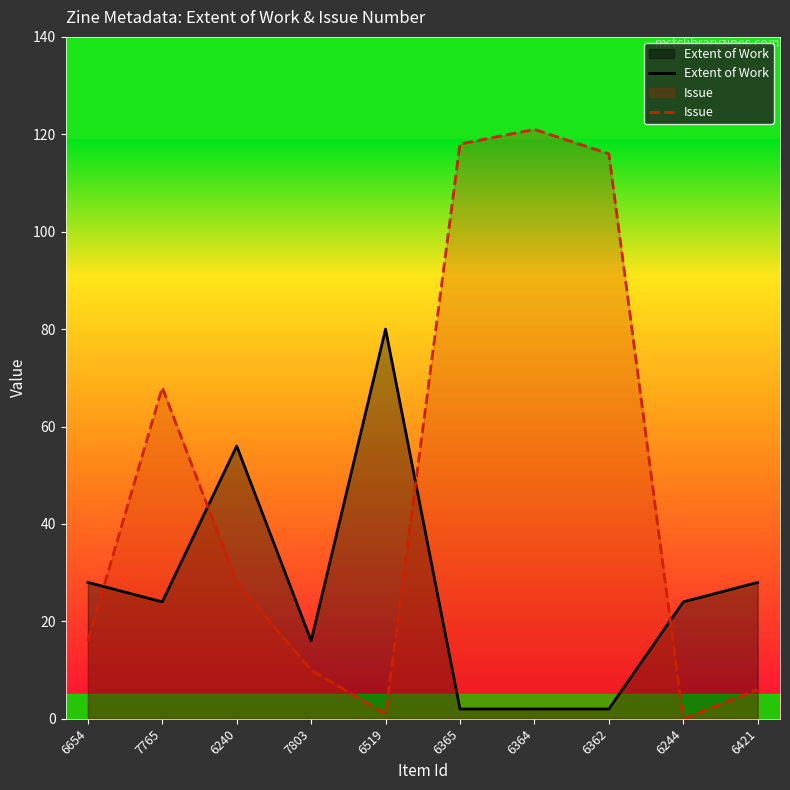

What is the spread (max minus min) of values at 6365?

116